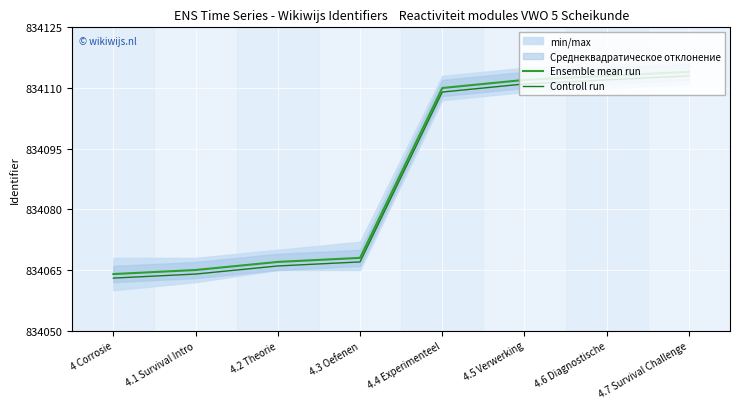

Which category has the highest value in the Ensemble mean run series?

4.7 Survival Challenge